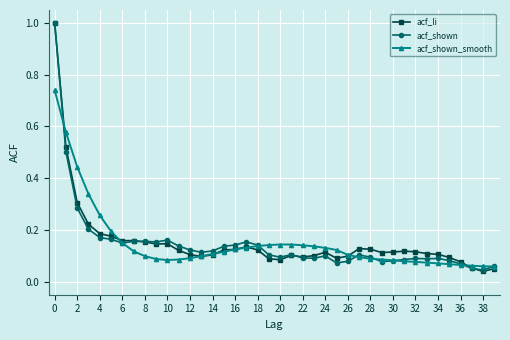

Where is acf_shown_smooth nearest to the value 0?

39